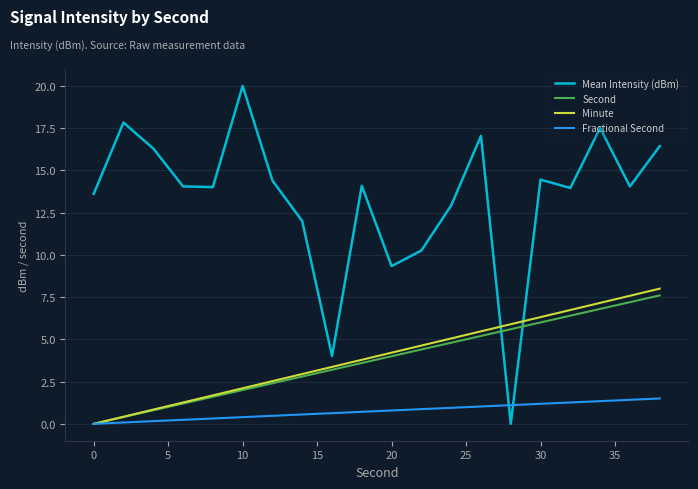

Count the number of data series in this chart.

4